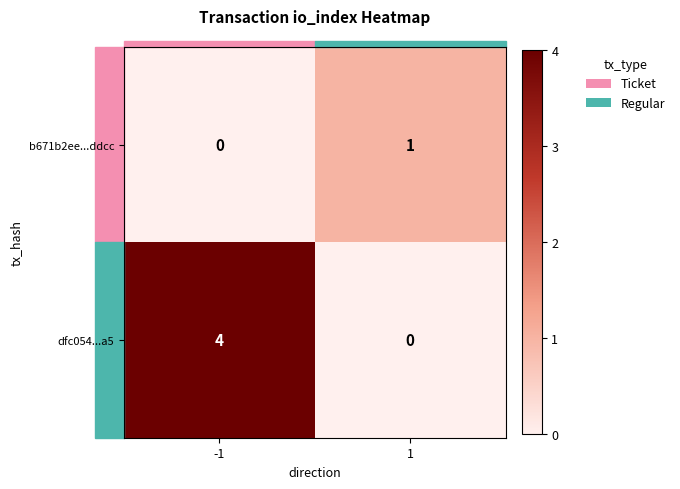

What is the highest value of the dfc054...a5 series?

4